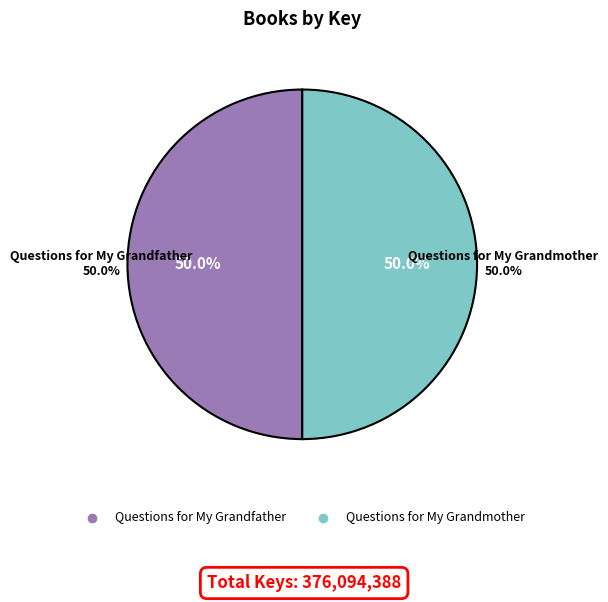

Approximately how many times larger is the value at Questions for My Grandfather compared to Questions for My Grandmother?

1.0